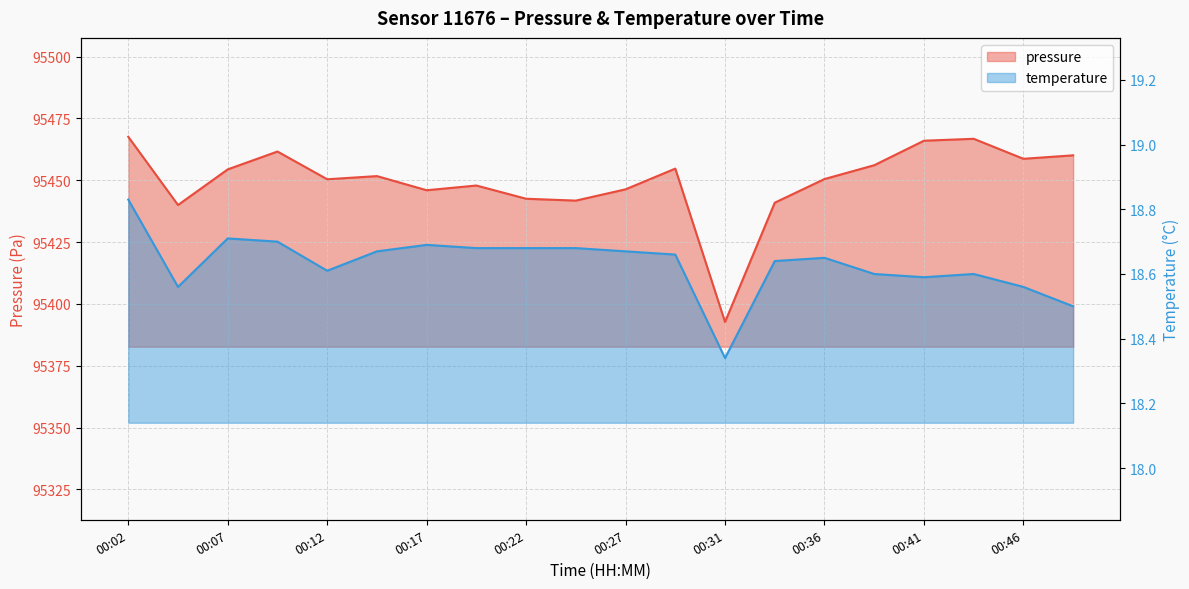

At which label does pressure reach its minimum?

00:31